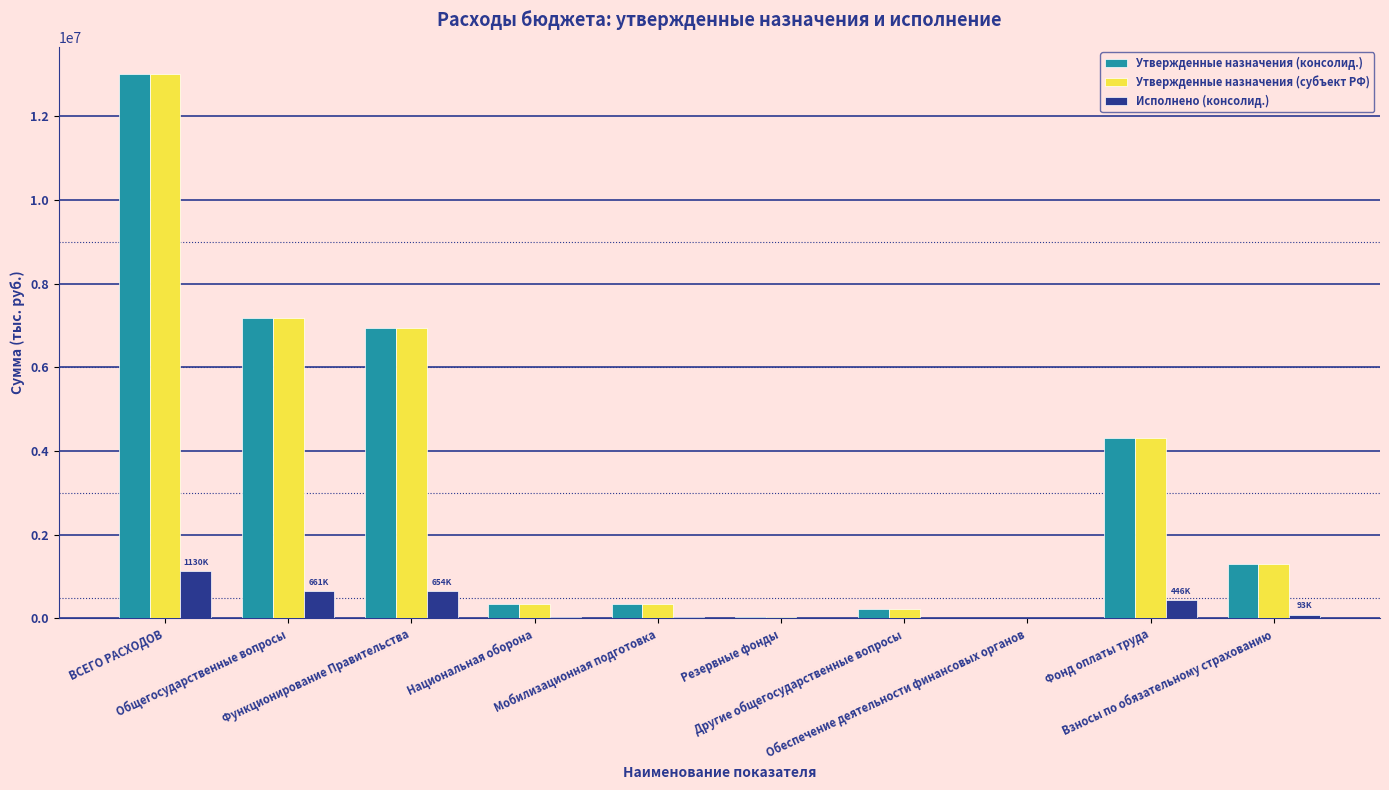

What is the highest value of the Утвержденные назначения (субъект РФ) series?

13004787.6